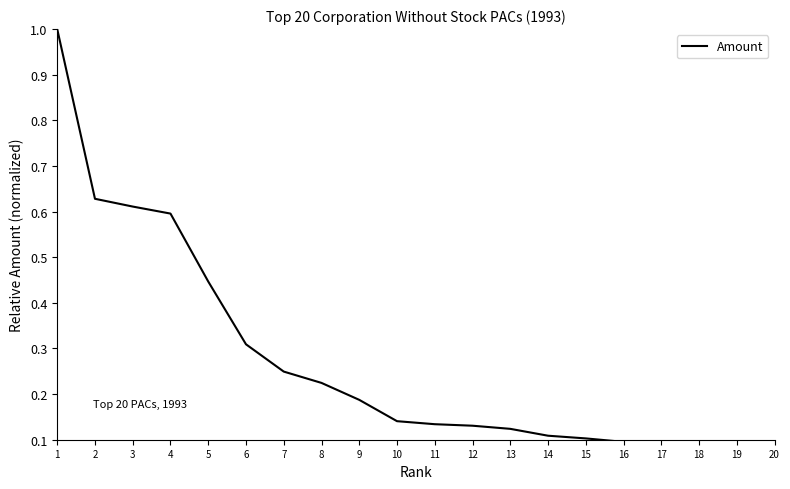

Between 16 and 18, which is larger?

16